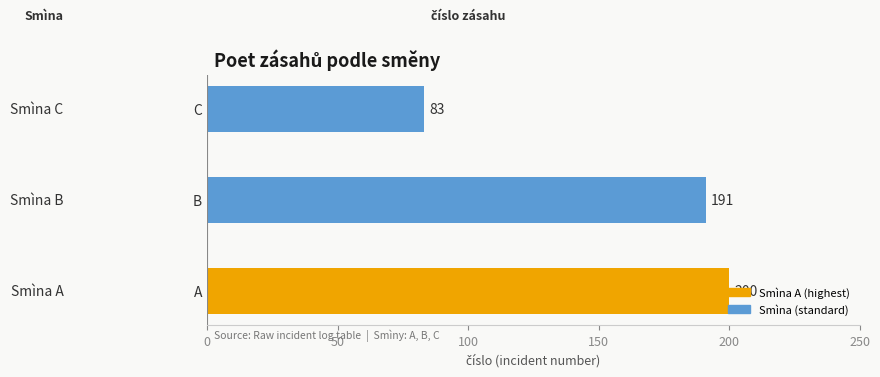

What is the sum of all values?

474